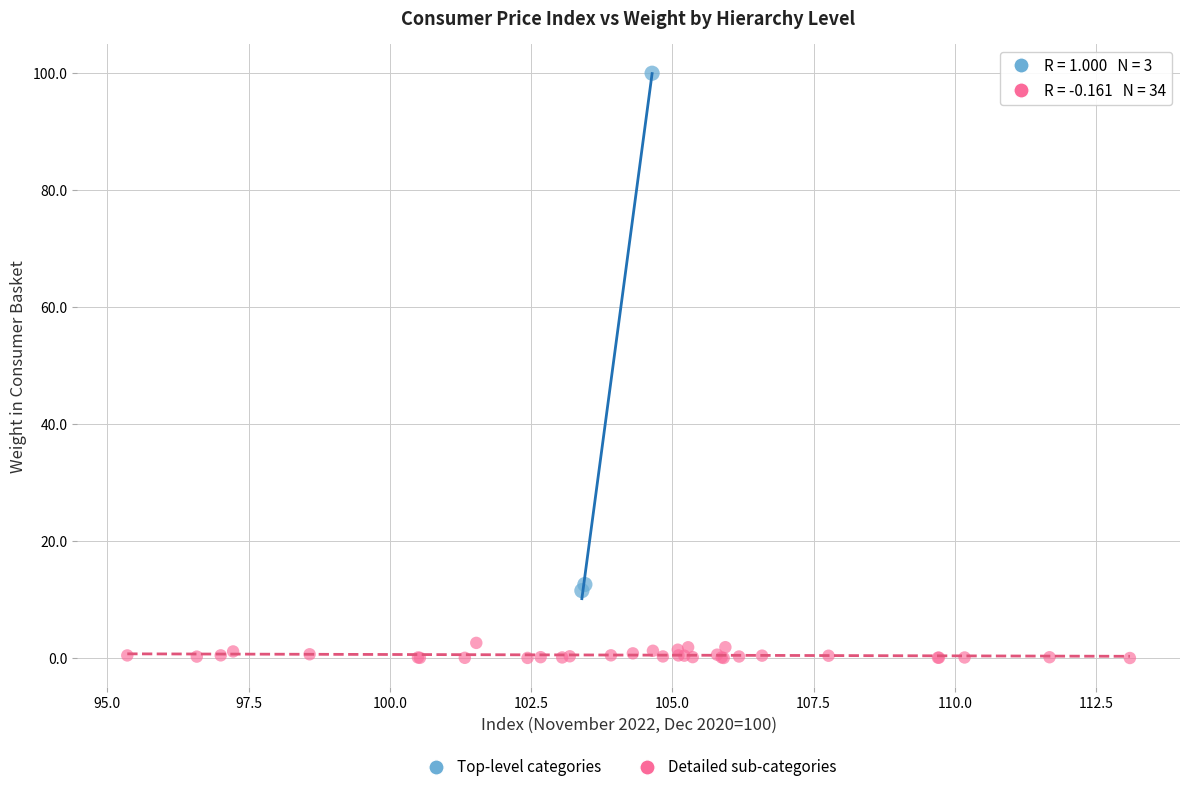

Which series reaches the maximum Y coordinate?

Top-level categories